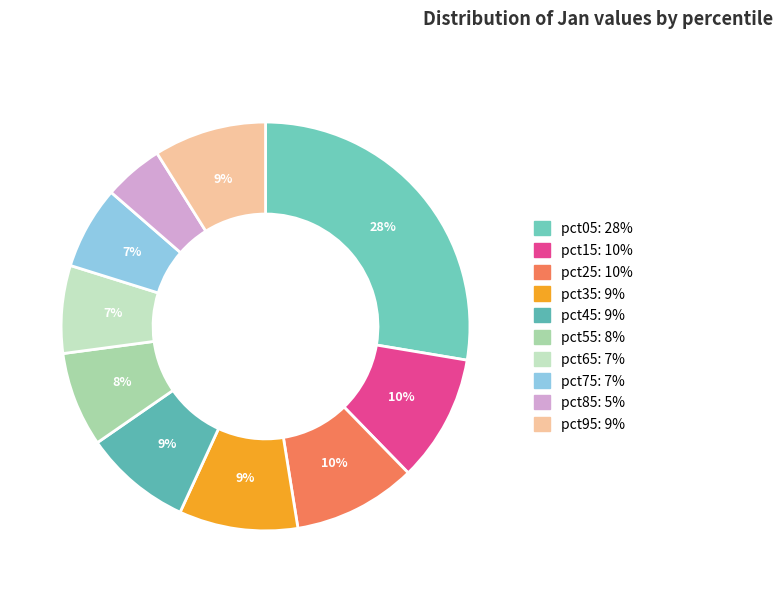

True or false: pct35 accounts for 9% of the total.

True